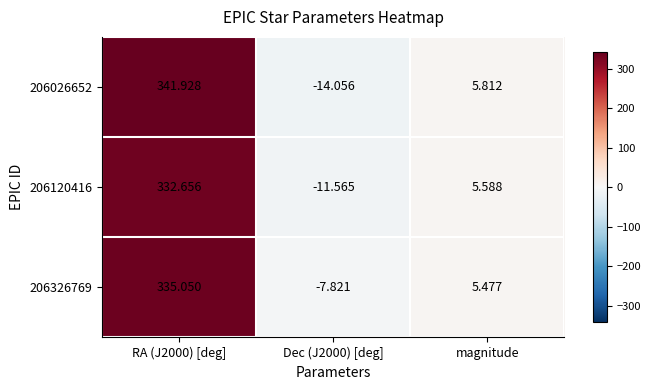

At which label is 206120416 closest to 160?

magnitude